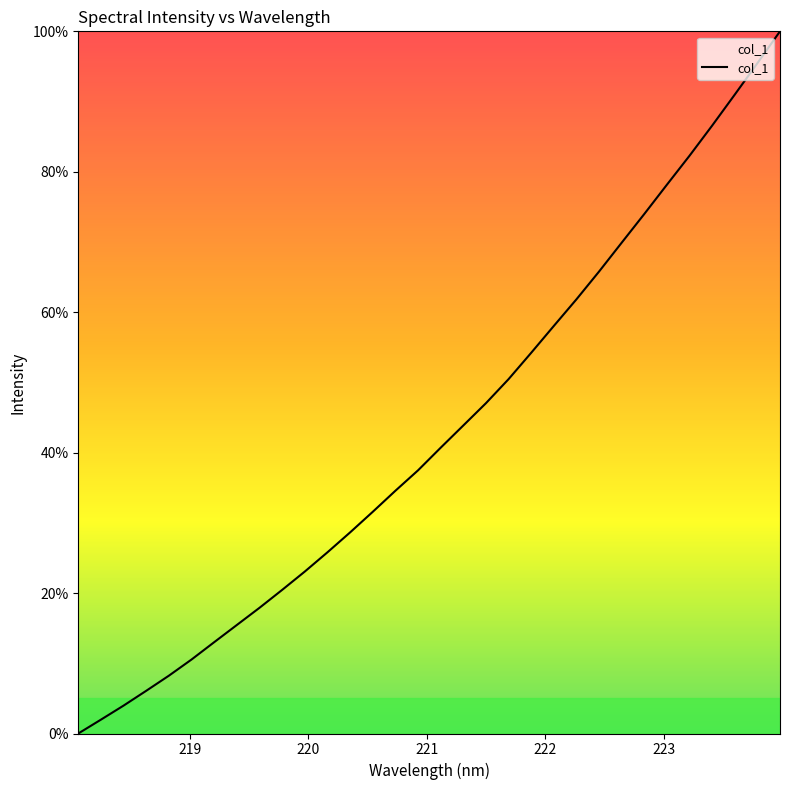

What is the greatest value displayed?

100.0